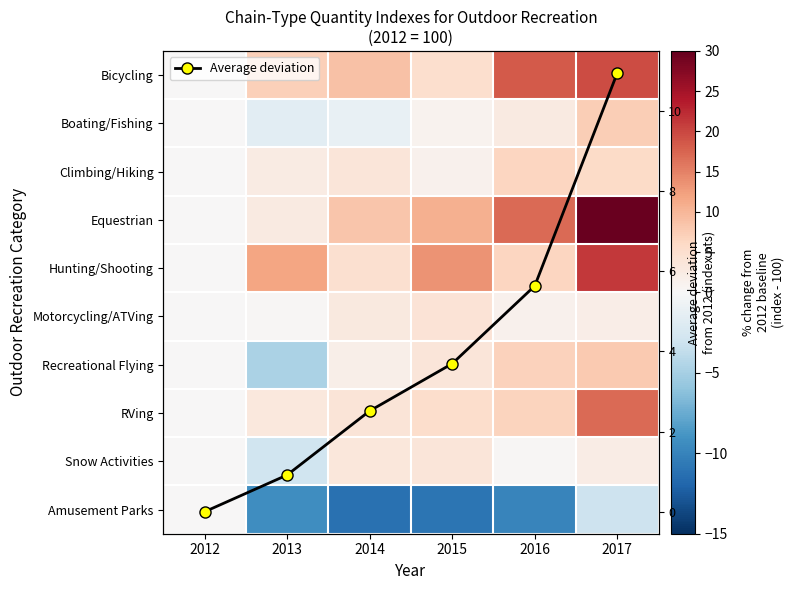

What is the maximum value for Average deviation?

11.0